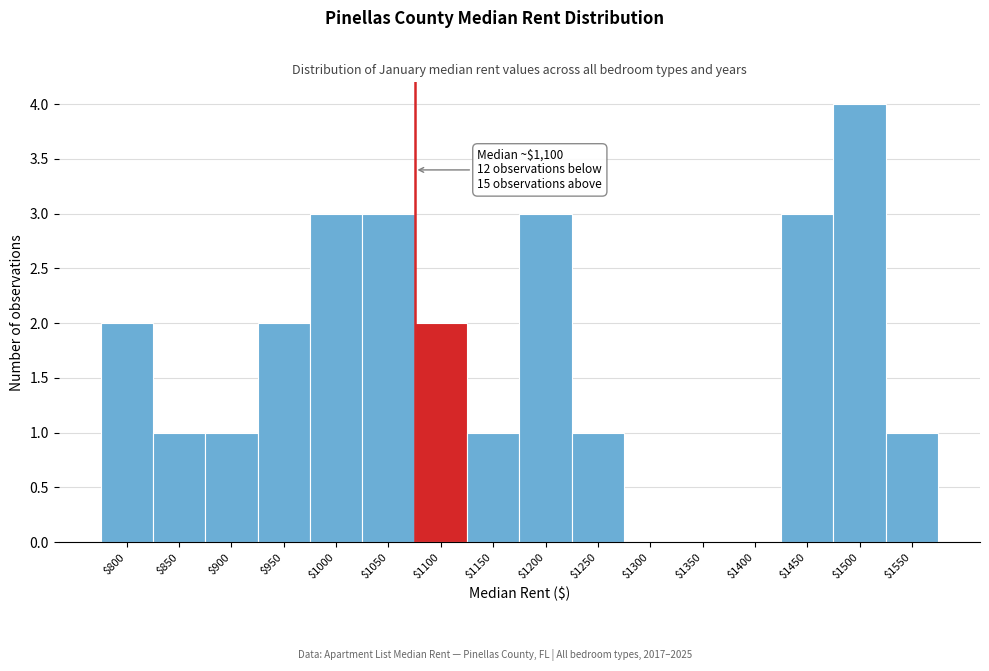

Is it true that the value at $1500 is 2?

False